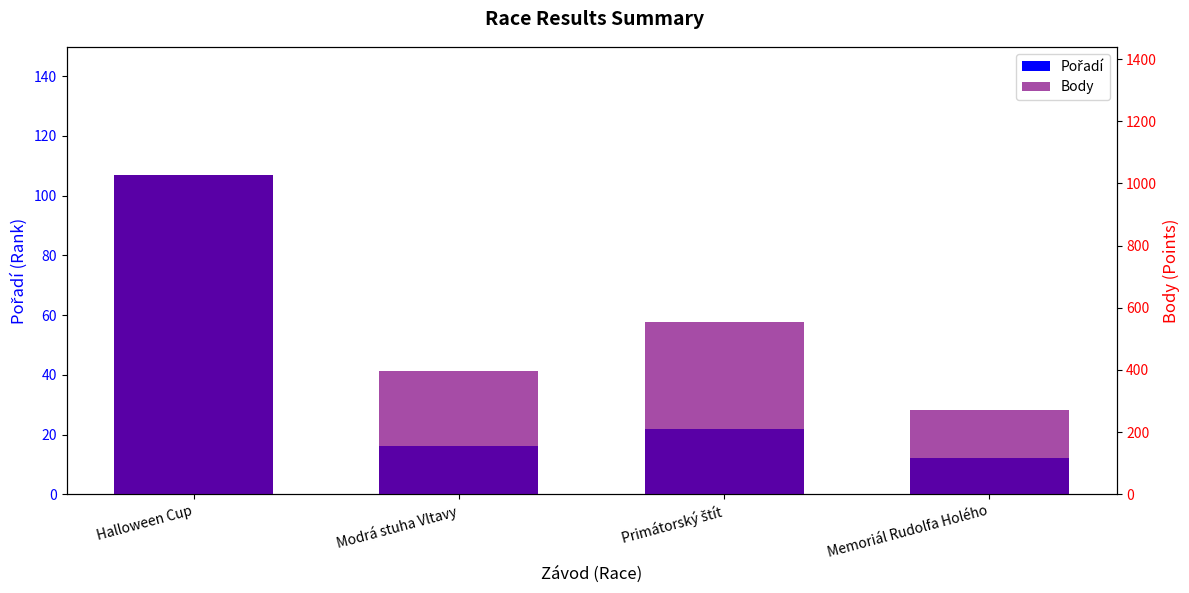

The Body series shows 396 at Modrá stuha Vltavy. True or false?

True